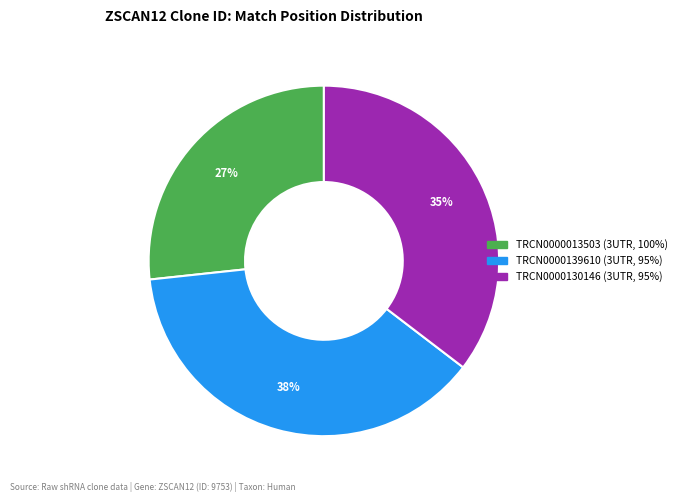

What is the ratio of the value at TRCN0000130146 to the value at TRCN0000013503?

1.3